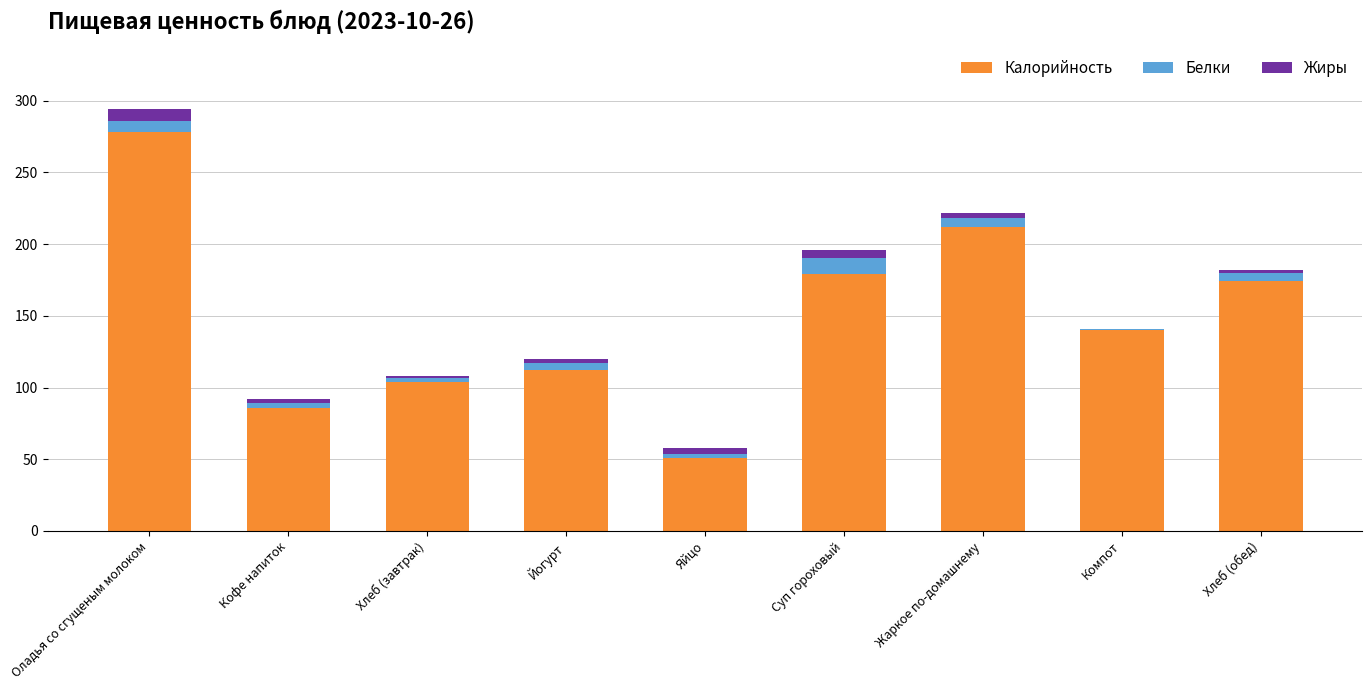

Are the bars horizontal?

No